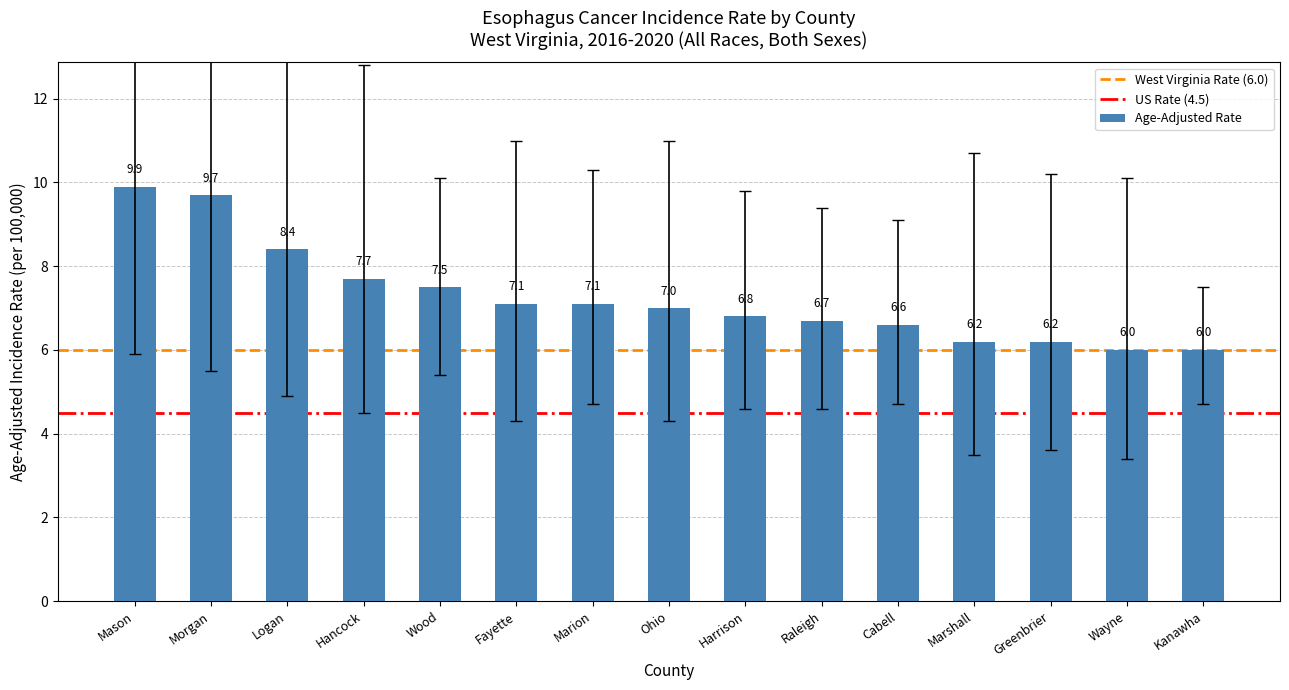

Reading left to right, transcribe all the data shown in this chart.

9.9	9.7	8.4	7.7	7.5	7.1	7.1	7.0	6.8	6.7	6.6	6.2	6.2	6.0	6.0